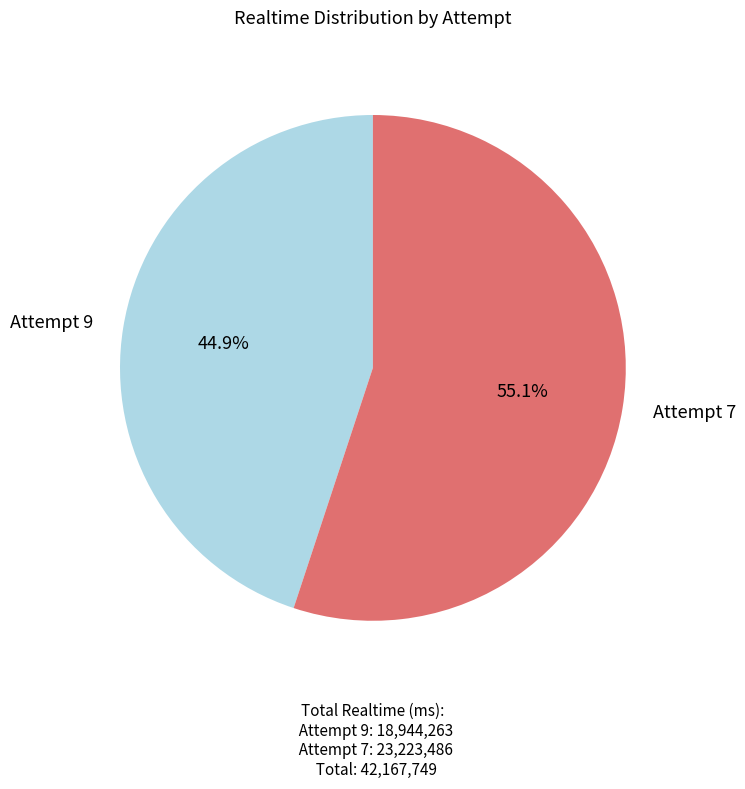

Combined, do Attempt 9 and Attempt 7 account for over 50%?

Yes